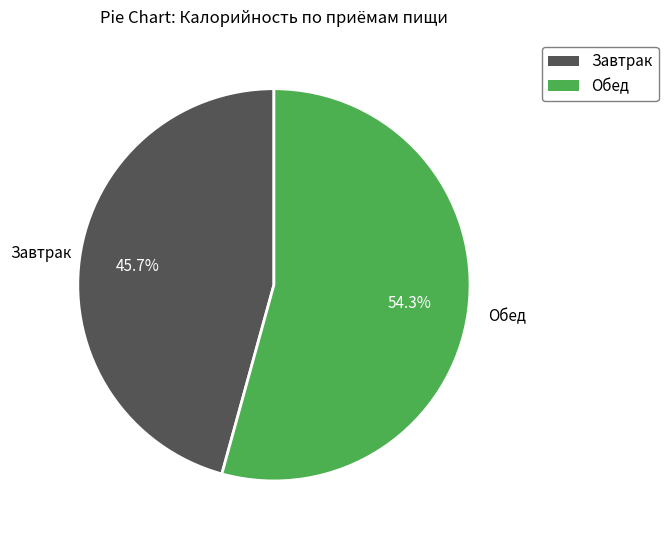

What is the smallest slice in the pie chart?

Завтрак